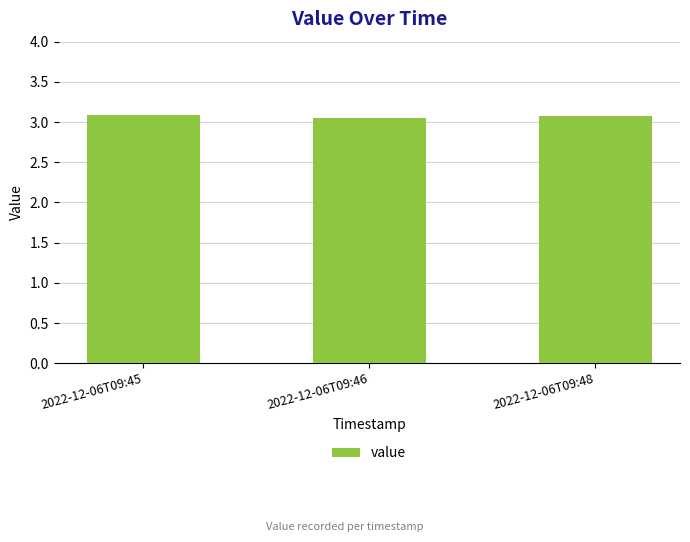

Count the values in the range 3 to 4.

3